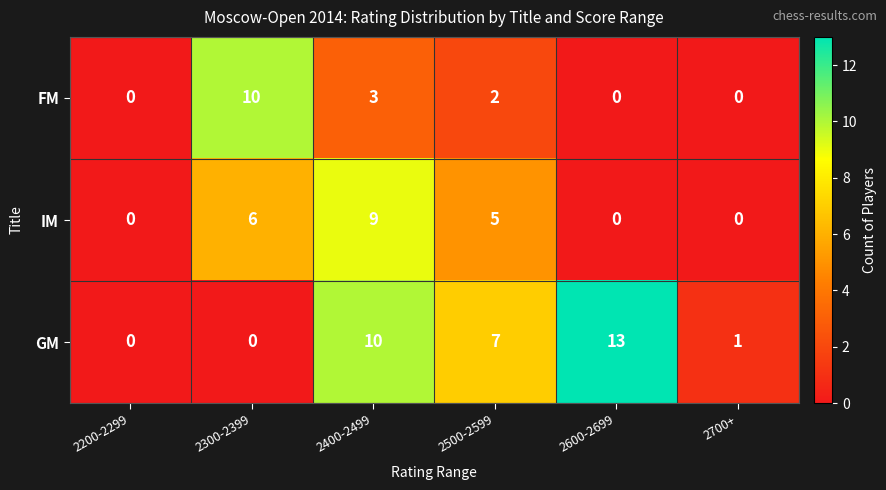

Which category has the highest value across all series?

2600-2699